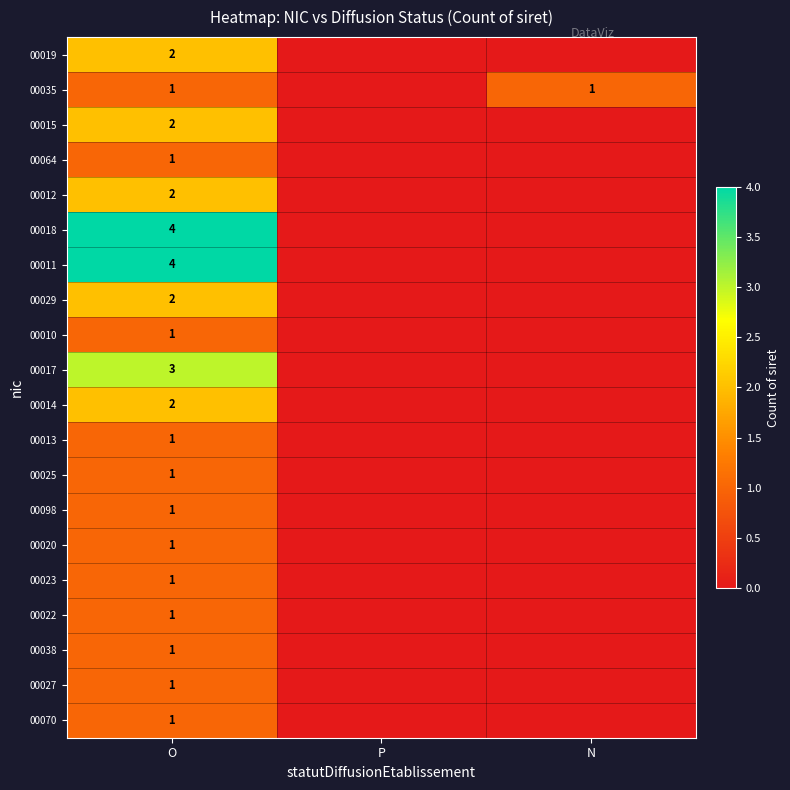

Which label corresponds to the smallest value in the chart?

P